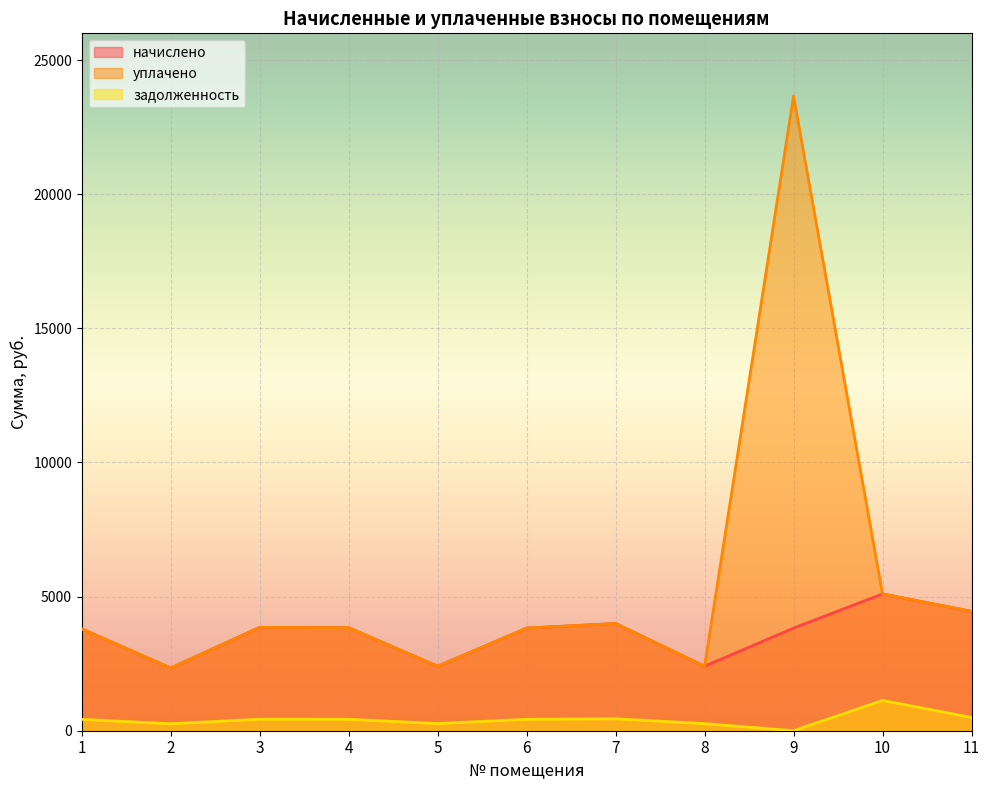

The начислено series shows 2389.6 at 3. True or false?

False